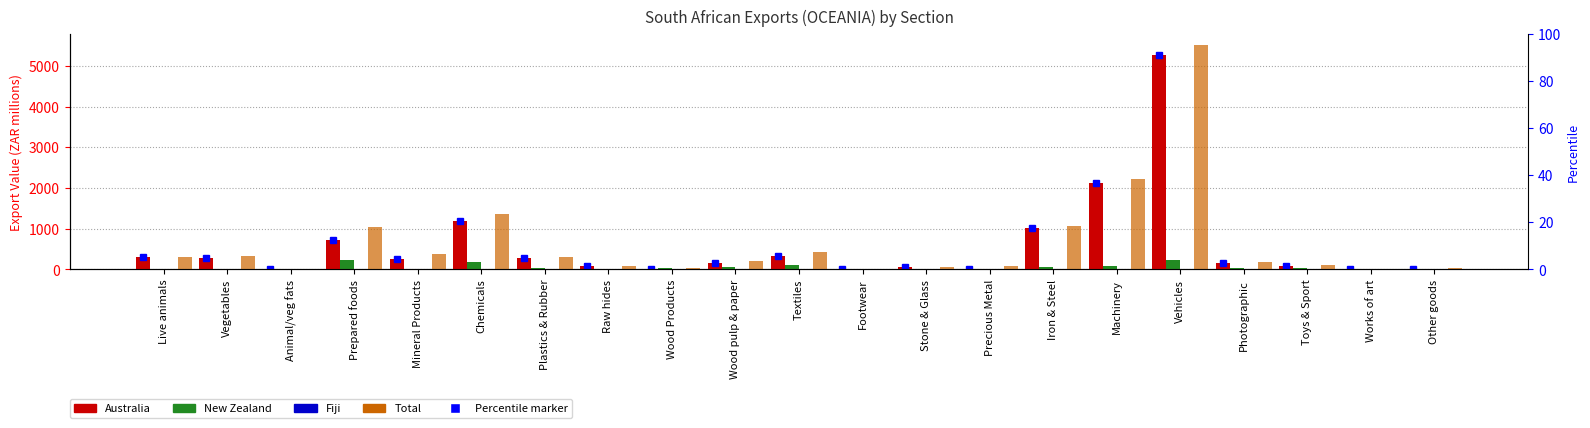

How many values in Fiji are above zero?

13